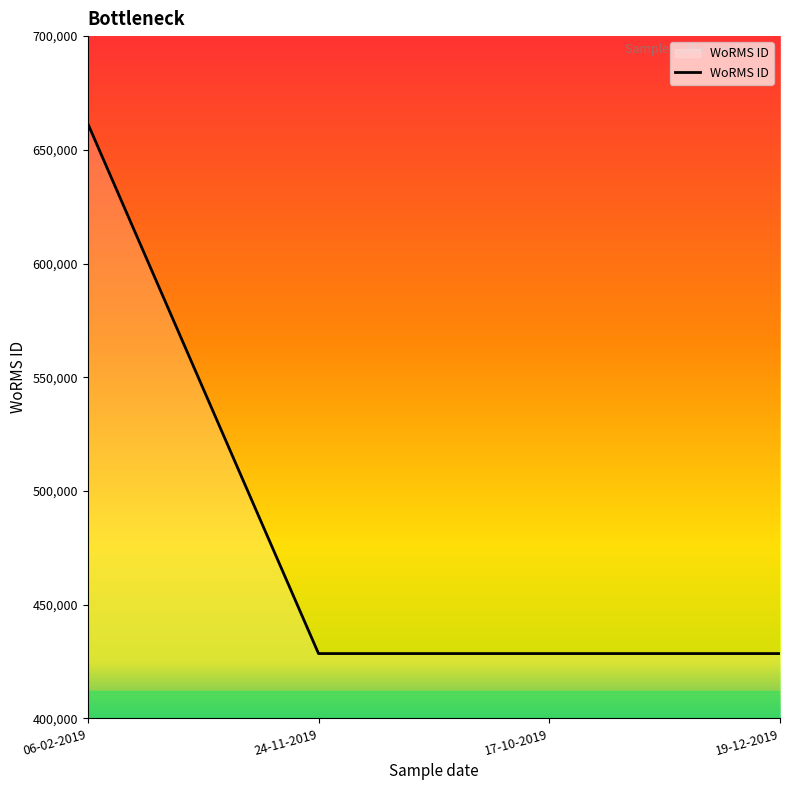

Count the number of categories in the chart.

4